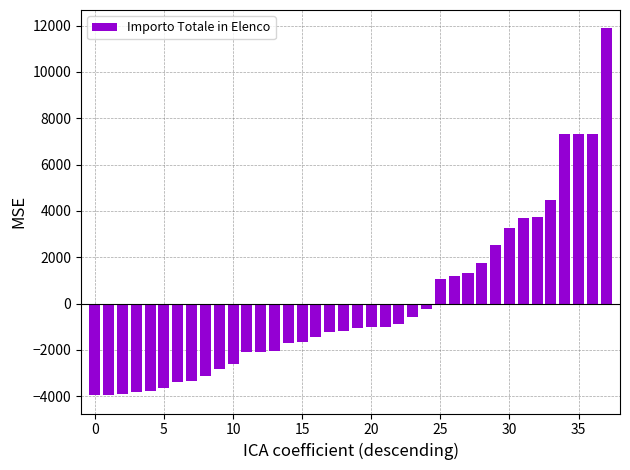

What is the minimum value shown in the chart?

-3959.2